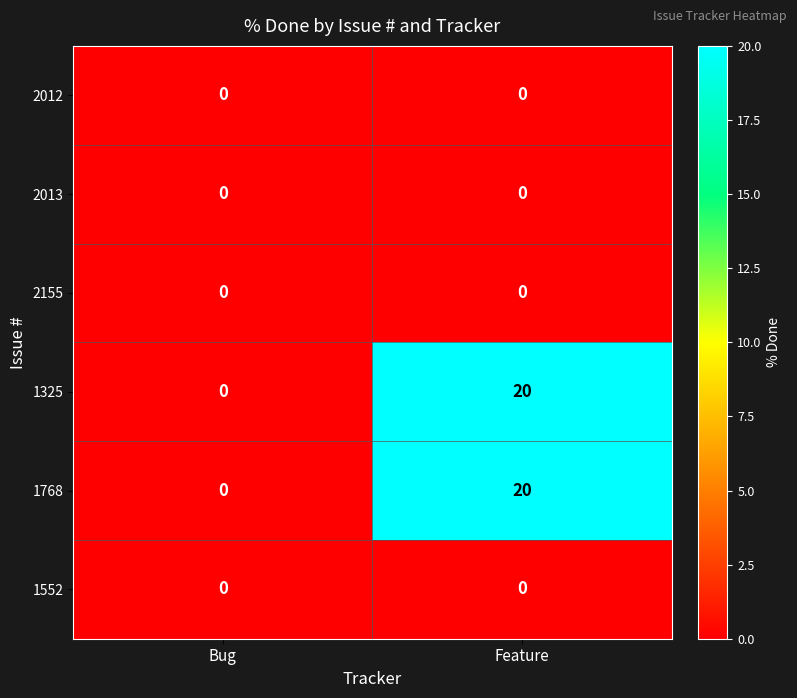

True or false: 2155 has a value of 0 at Feature.

True